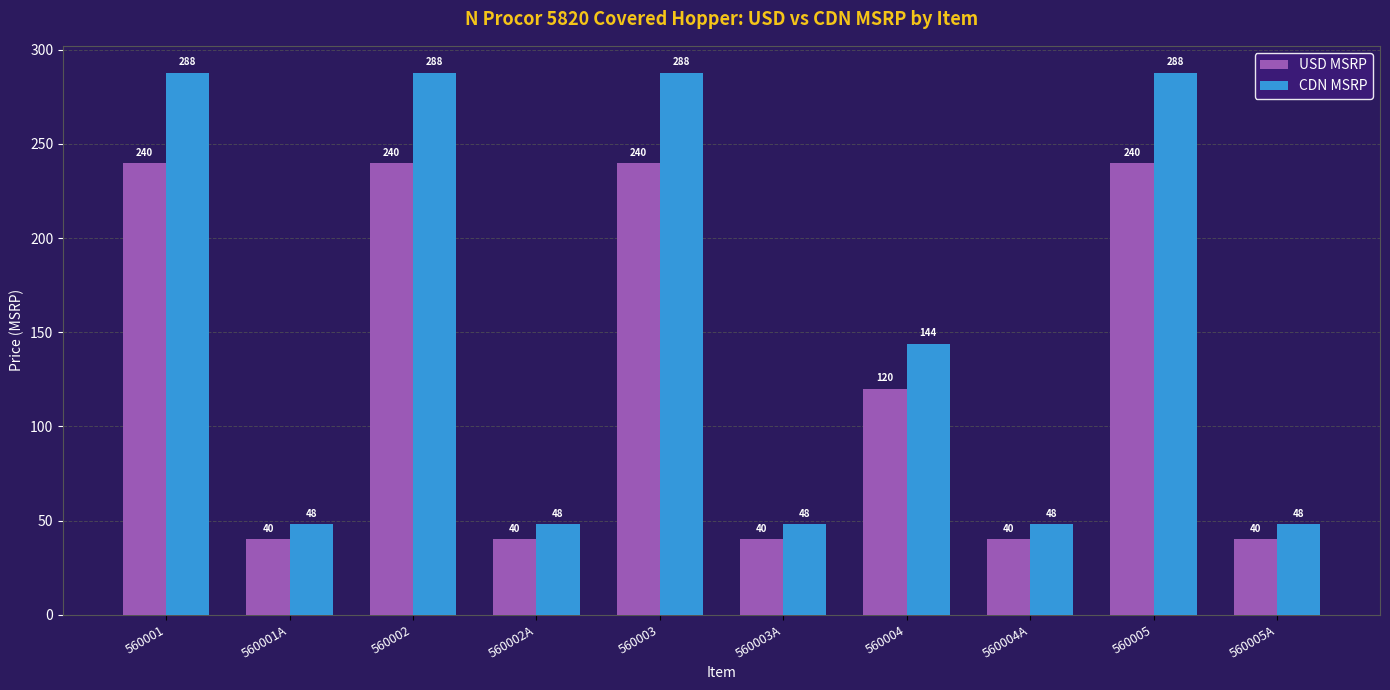

What are all the series names shown in the legend?

USD MSRP, CDN MSRP